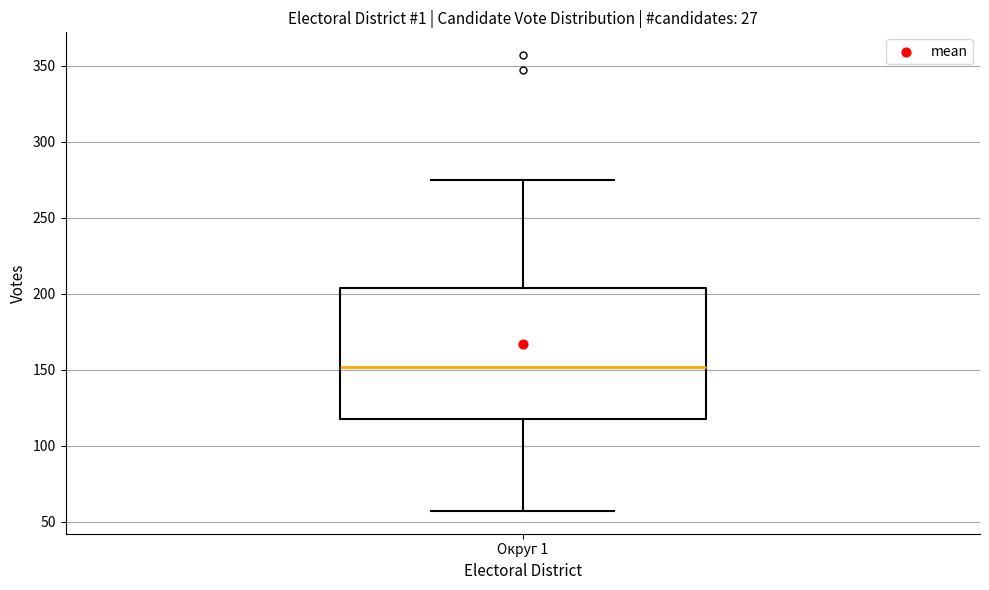

Where is the upper edge of the box for Округ 1 on the y-axis? The values are not printed on the chart, so give them approximately, as read against the axis.

205